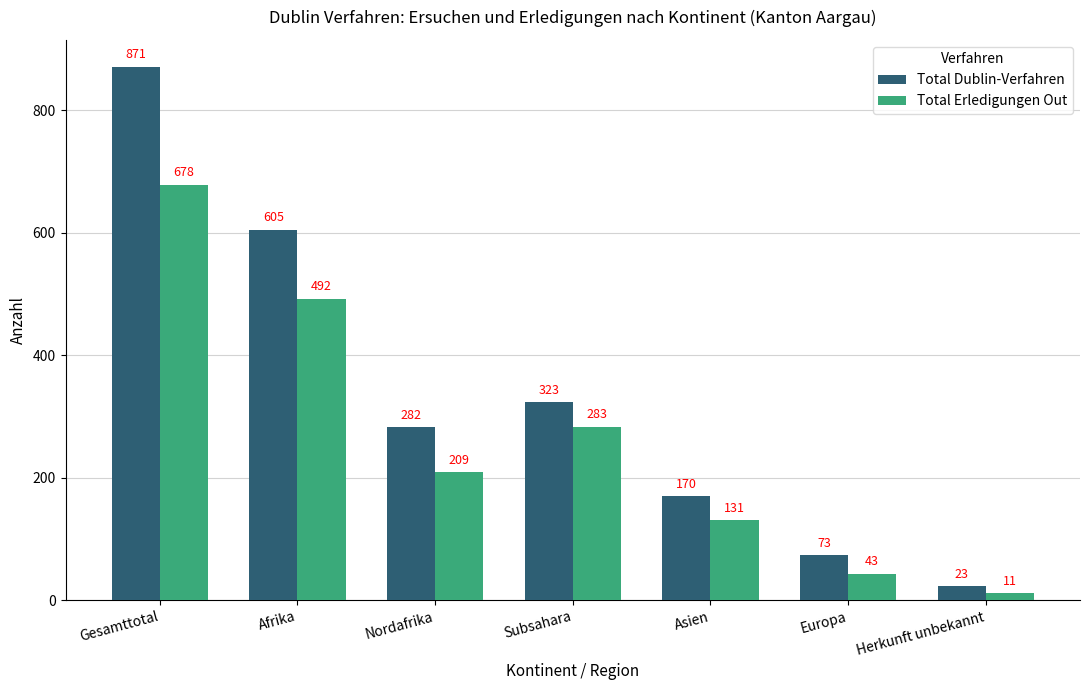

What is the difference between the maximum and minimum values in the Total Erledigungen Out series?

667